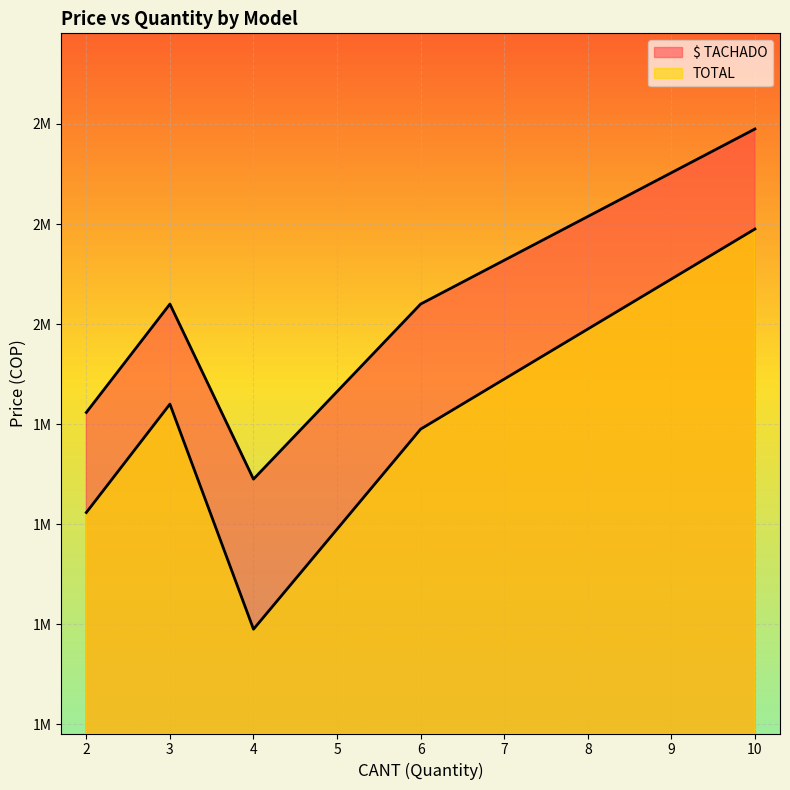

True or false: TOTAL and $ TACHADO intersect in this chart.

False